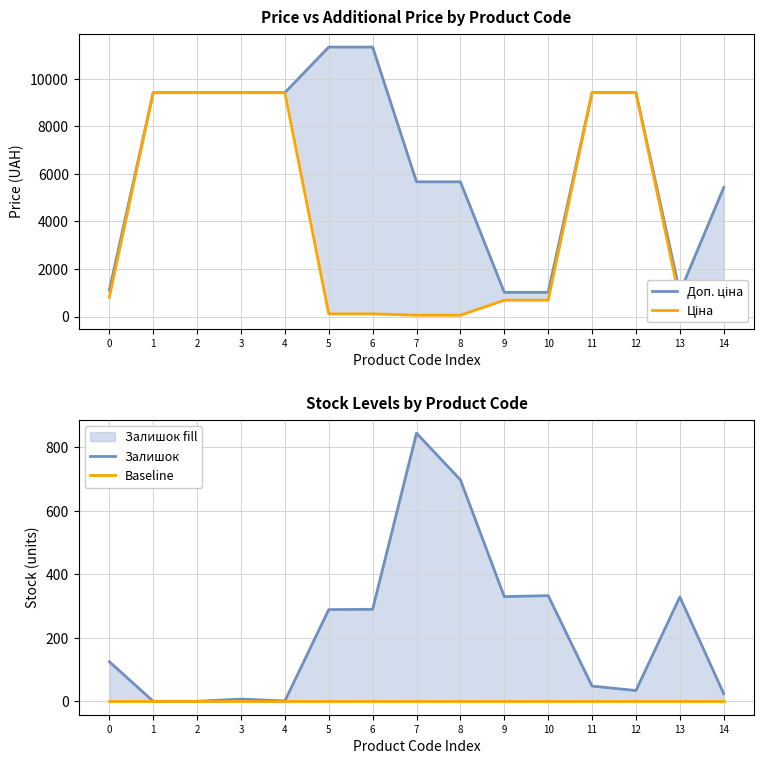

What is the value of the Ціна point at the 13th from the left?

9416.9